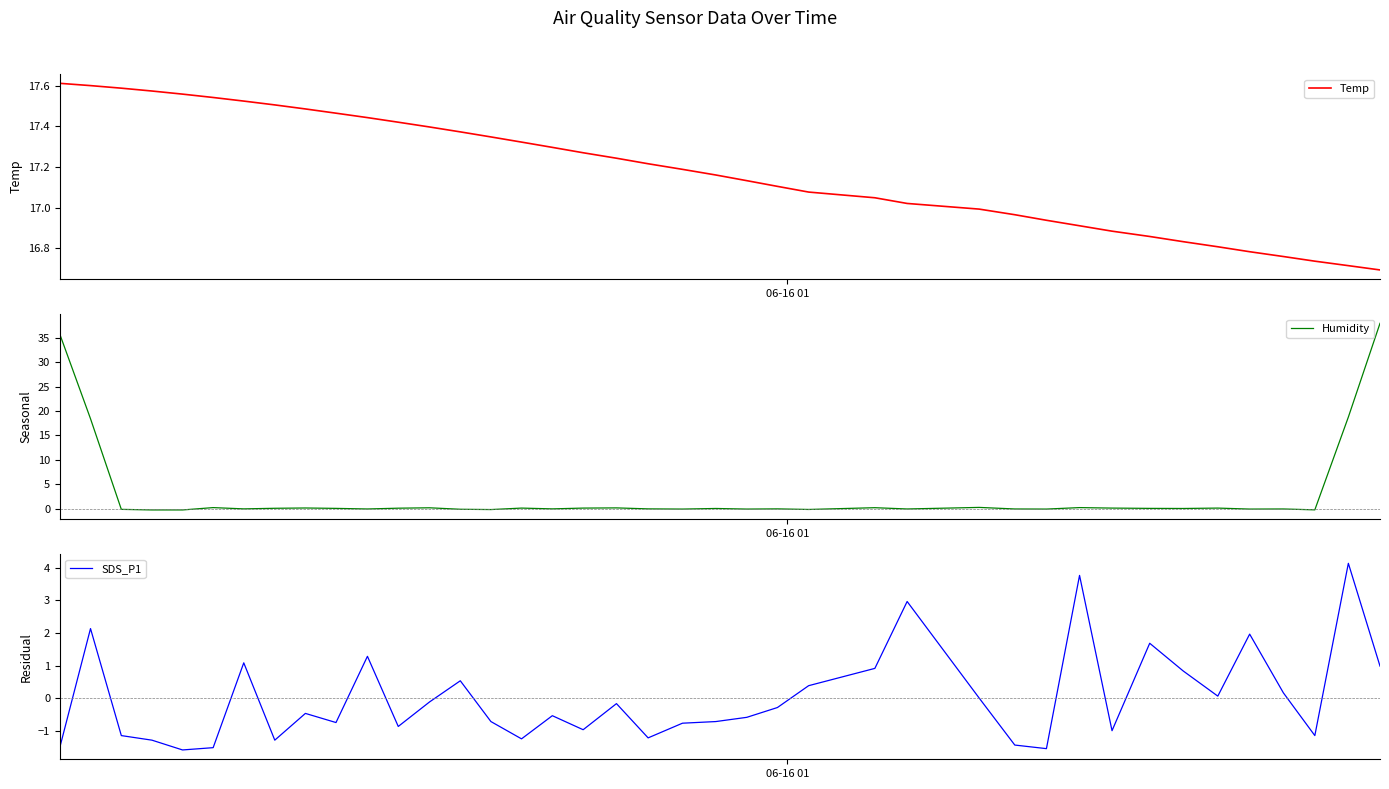

What is the lowest value of the SDS_P1 series?

-1.6